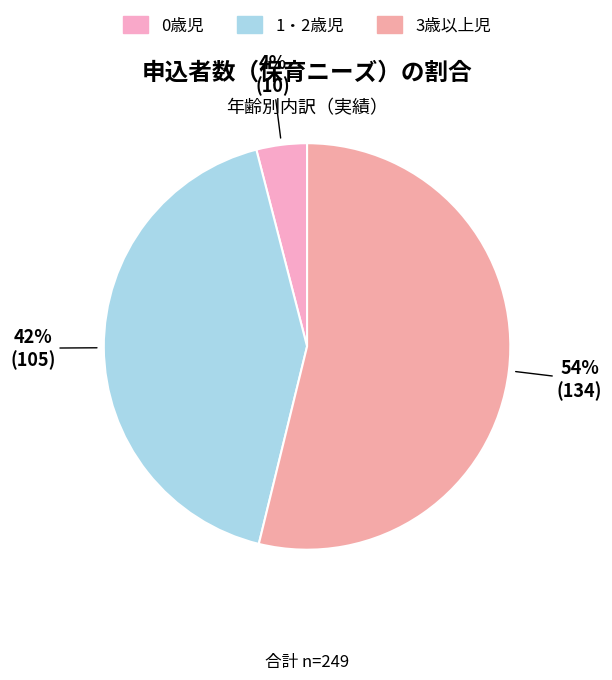

To the nearest percent, what percentage of the pie is 3歳以上児?

54%